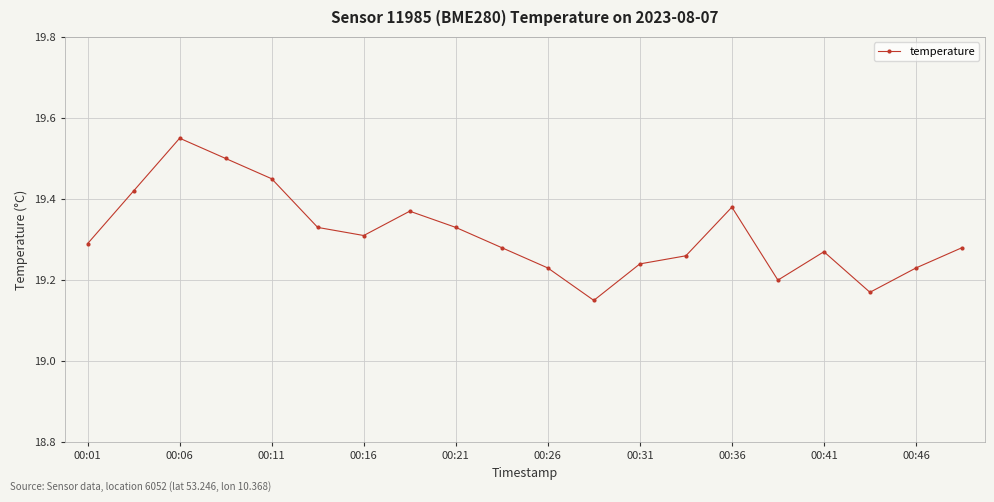

What is the sum of all values?

386.2